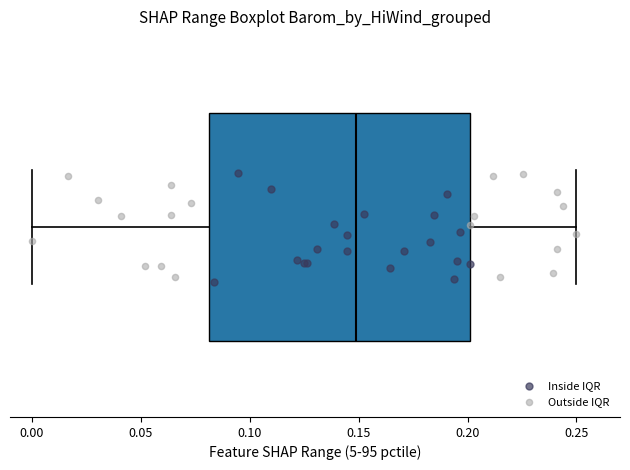

Where does the right whisker of the box end on the x-axis? The values are not printed on the chart, so give them approximately, as read against the axis.

0.25